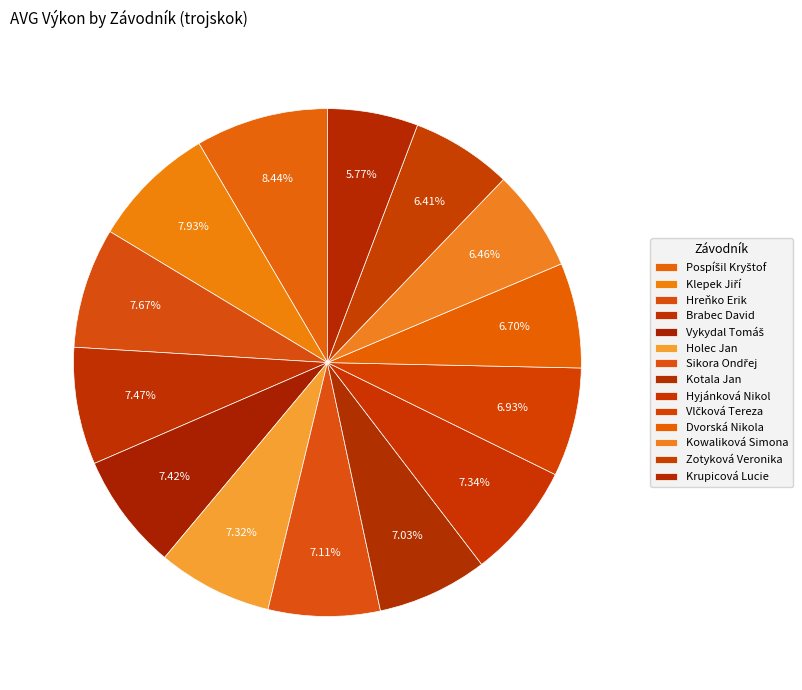

To the nearest percent, what percentage of the pie is Kowaliková Simona?

6%